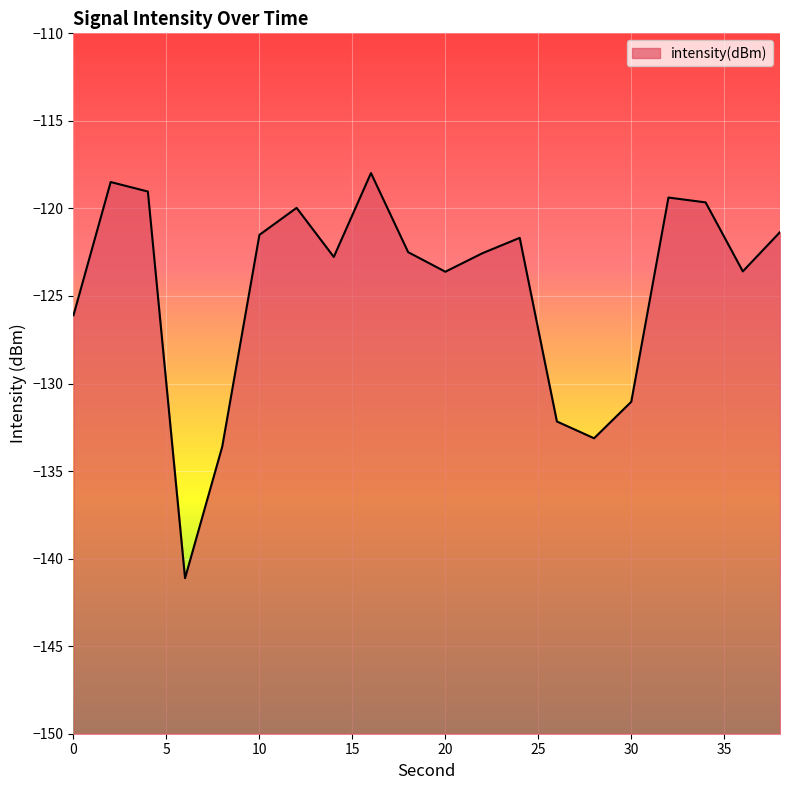

Rank the categories by value from highest to lowest.

16, 2, 4, 32, 34, 12, 38, 10, 24, 18, 22, 14, 36, 20, 0, 30, 26, 28, 8, 6